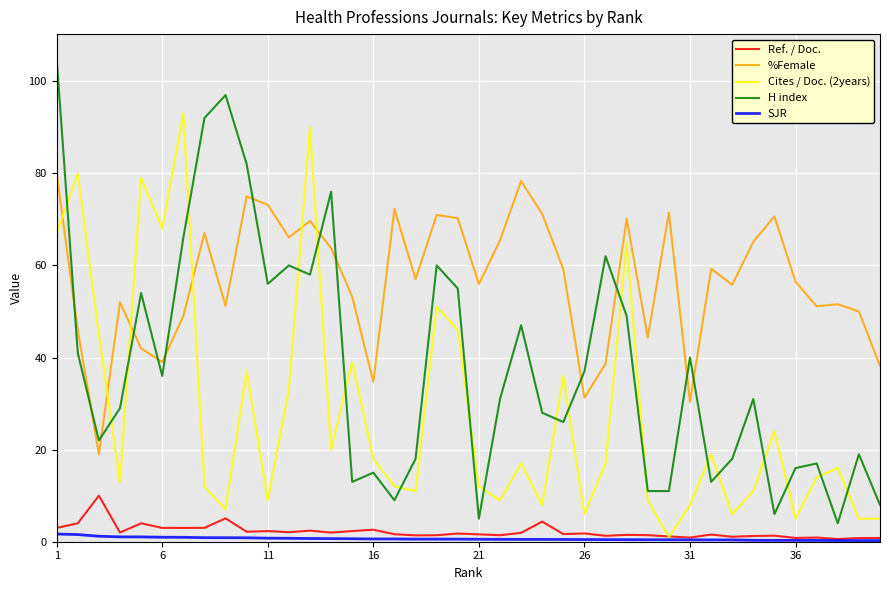

What is the sum of all Cites / Doc. (2years) values?

1123.0